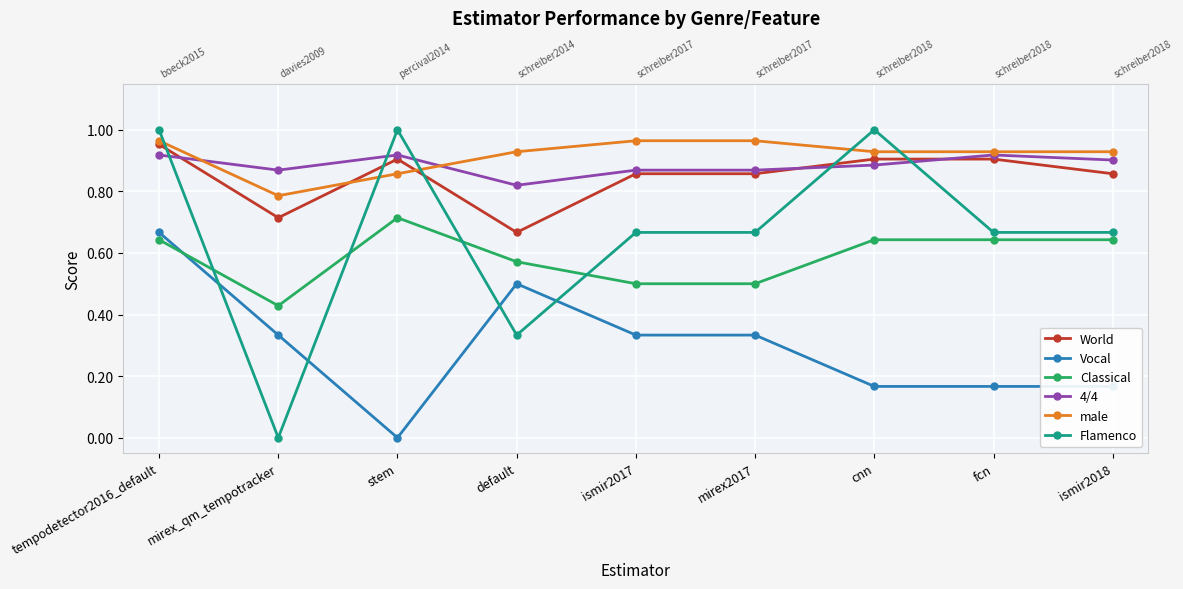

How many World values are between 0 and 1?

9